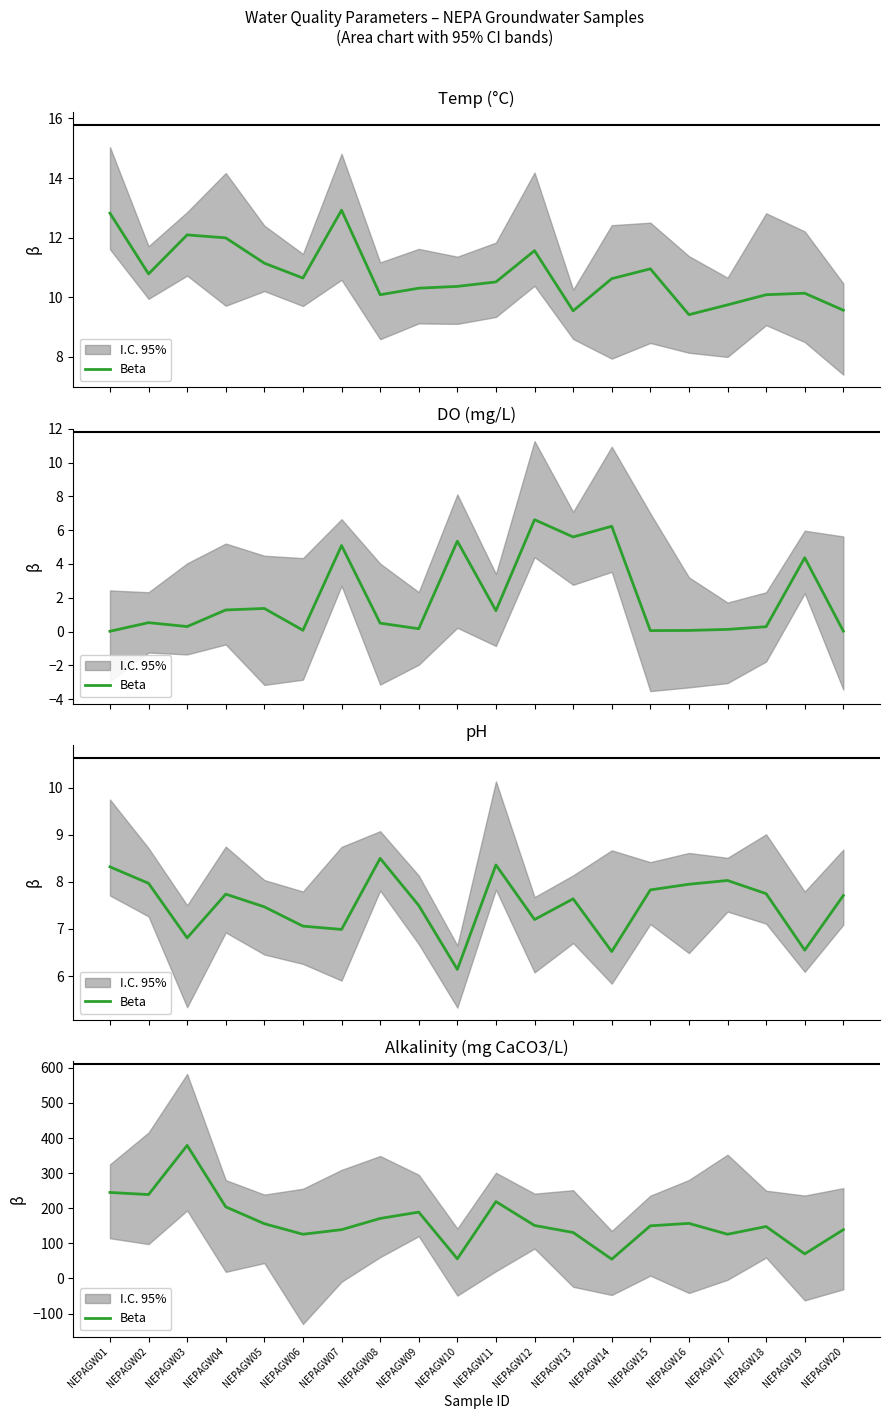

What is the maximum value shown in the chart?

379